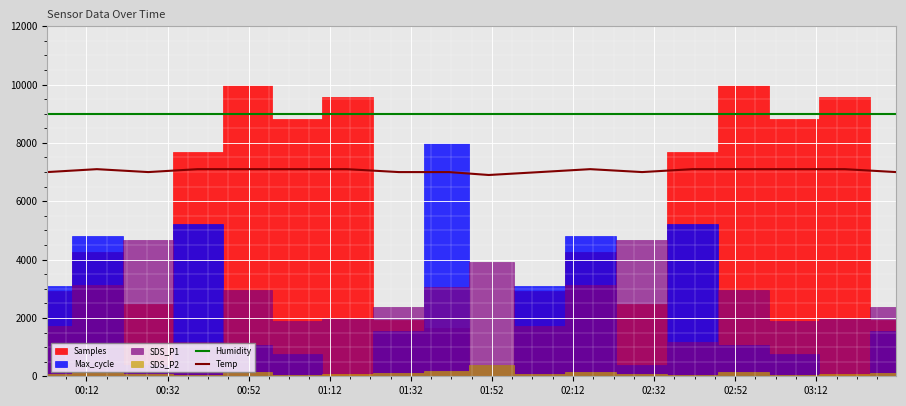

What is the difference between the second highest and minimum values in the Temp series?

200.0